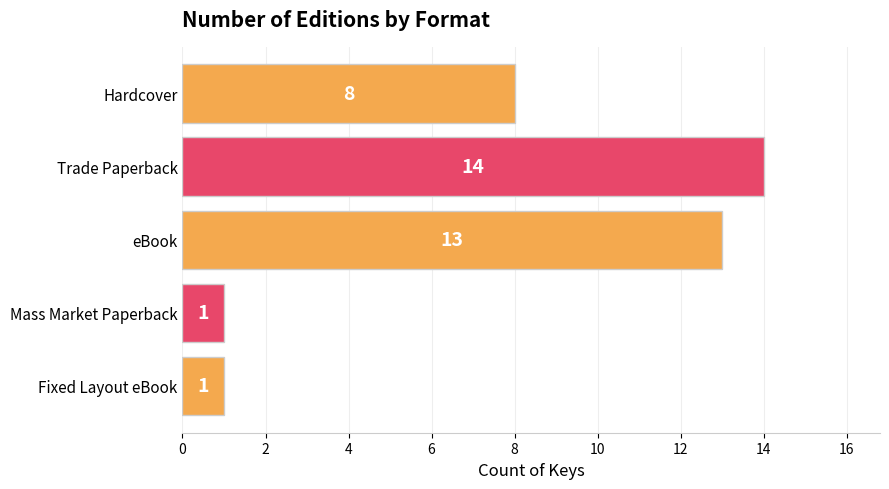

Is it true that the value at Mass Market Paperback is 1?

True